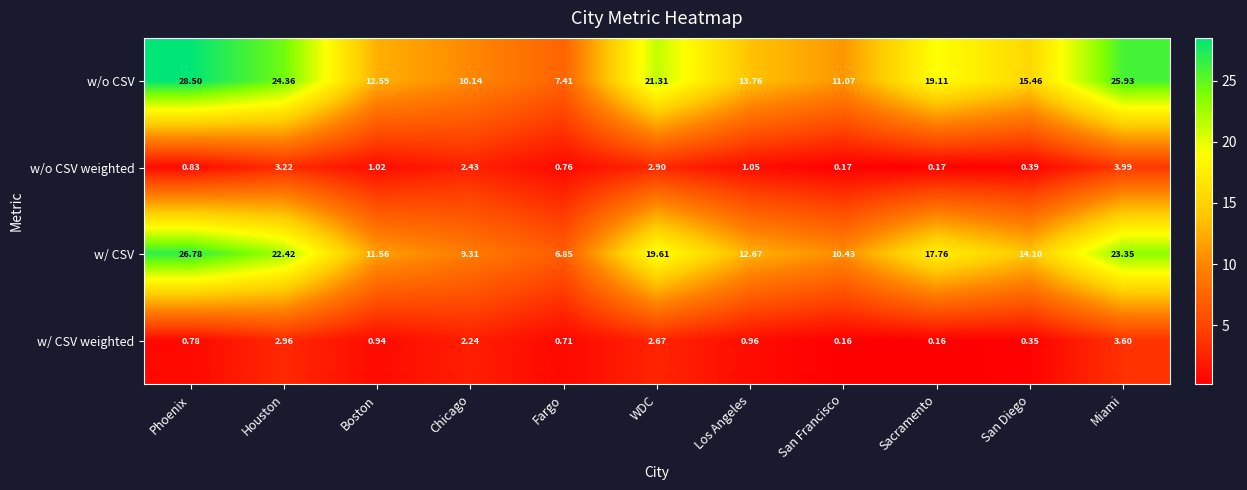

Which label corresponds to the largest value in the chart?

Phoenix